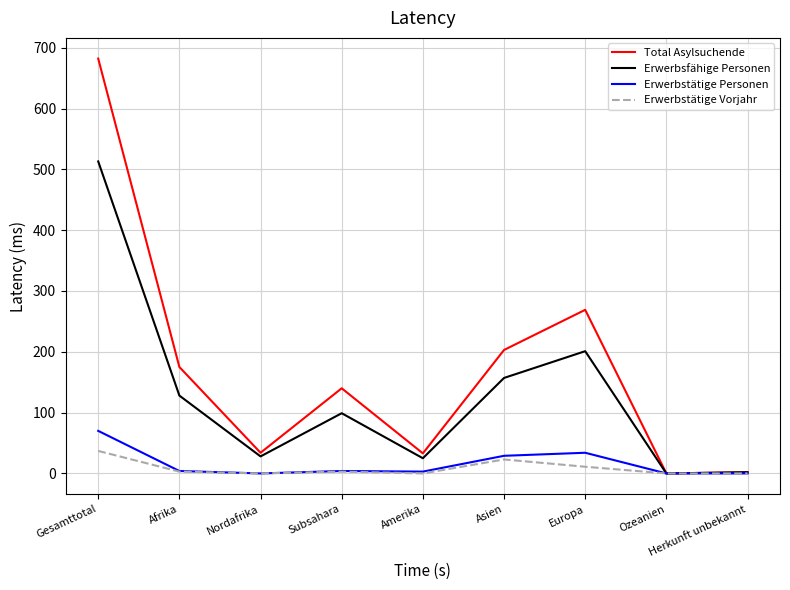

True or false: Erwerbsfähige Personen has a value of 513 at Gesamttotal.

True